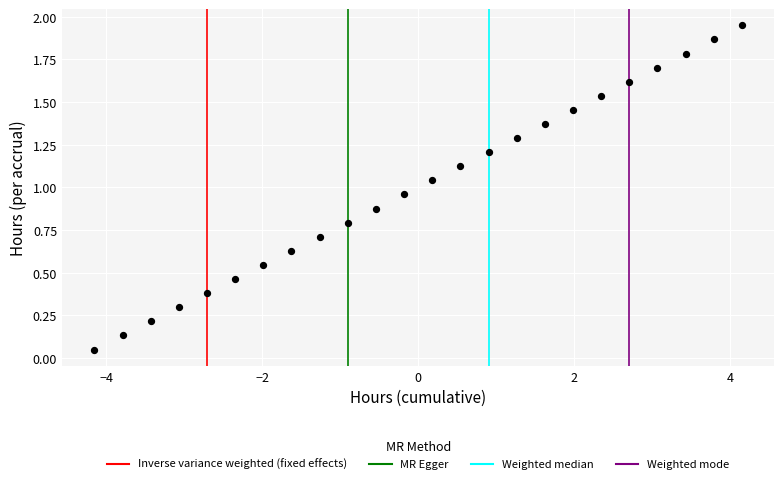

What is the range of X values (max minus min)?

8.3